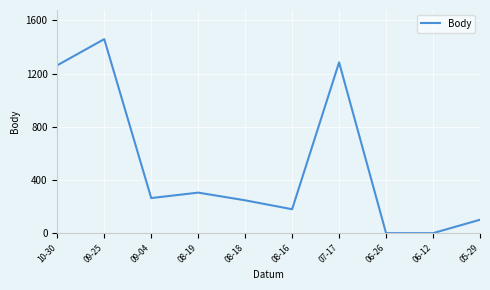

What is the approximate value at 08-18?

247